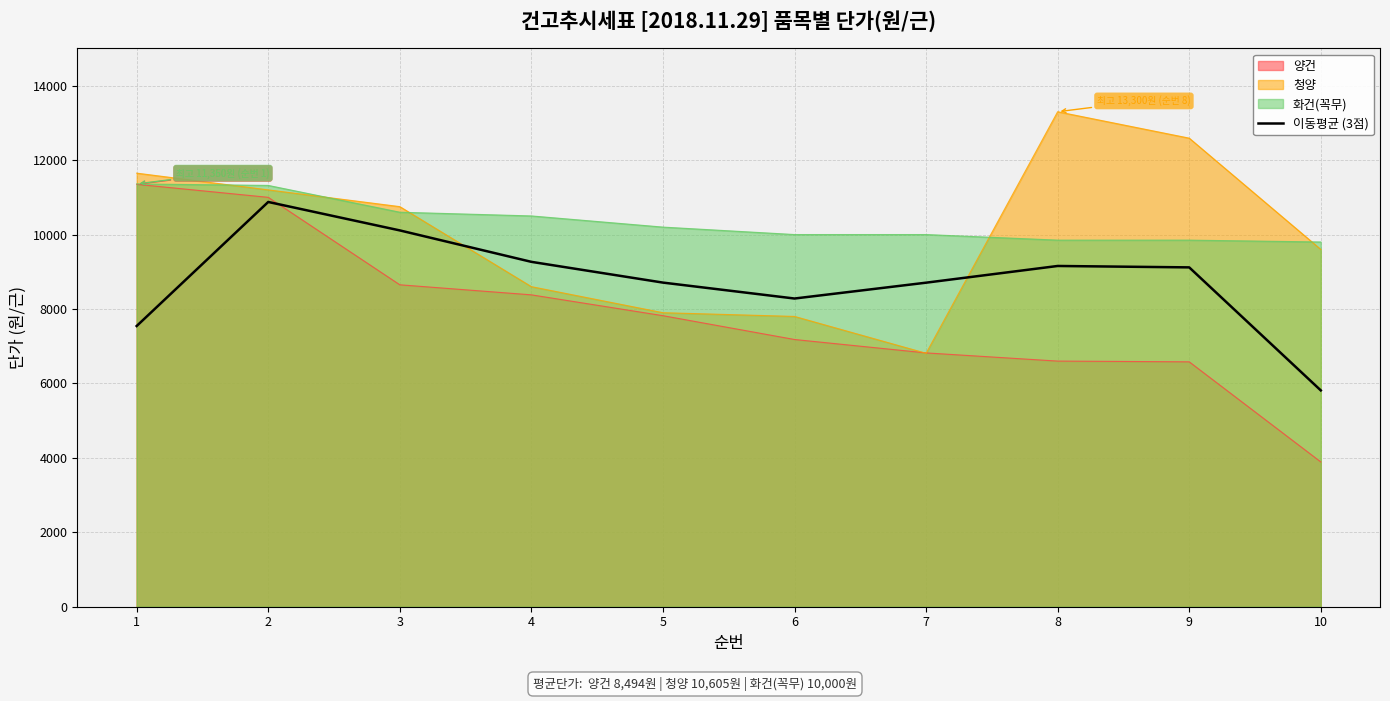

Where is the first local maximum?

2